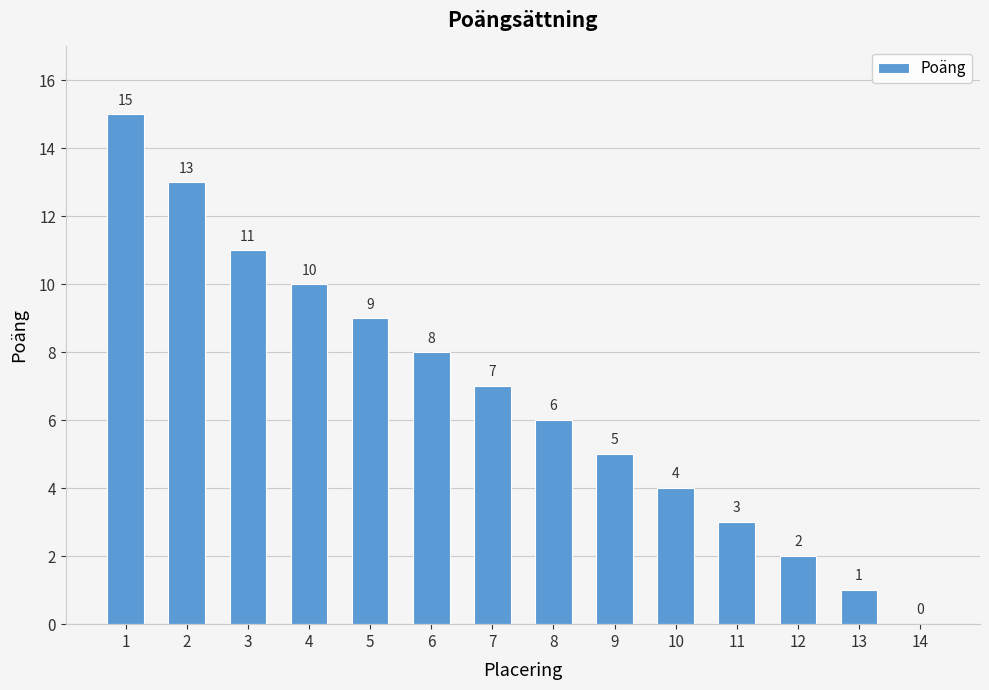

The chart shows a value of 7 at 9. True or false?

False